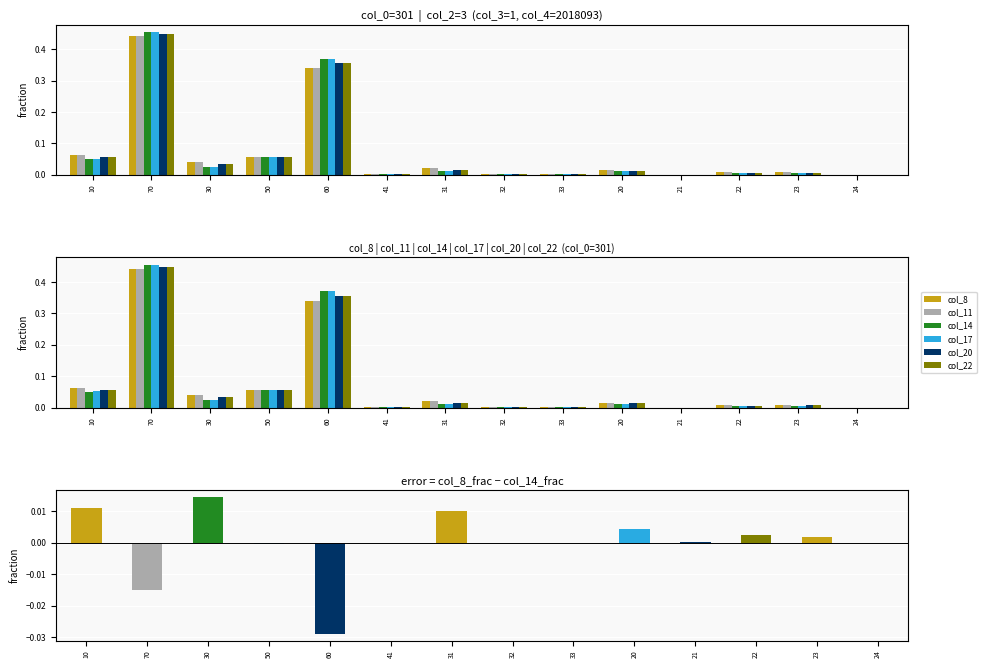

List the labels in order of col_8 value, largest first.

70, 60, 10, 50, 30, 31, 20, 23, 22, 41, 32, 33, 24, 21